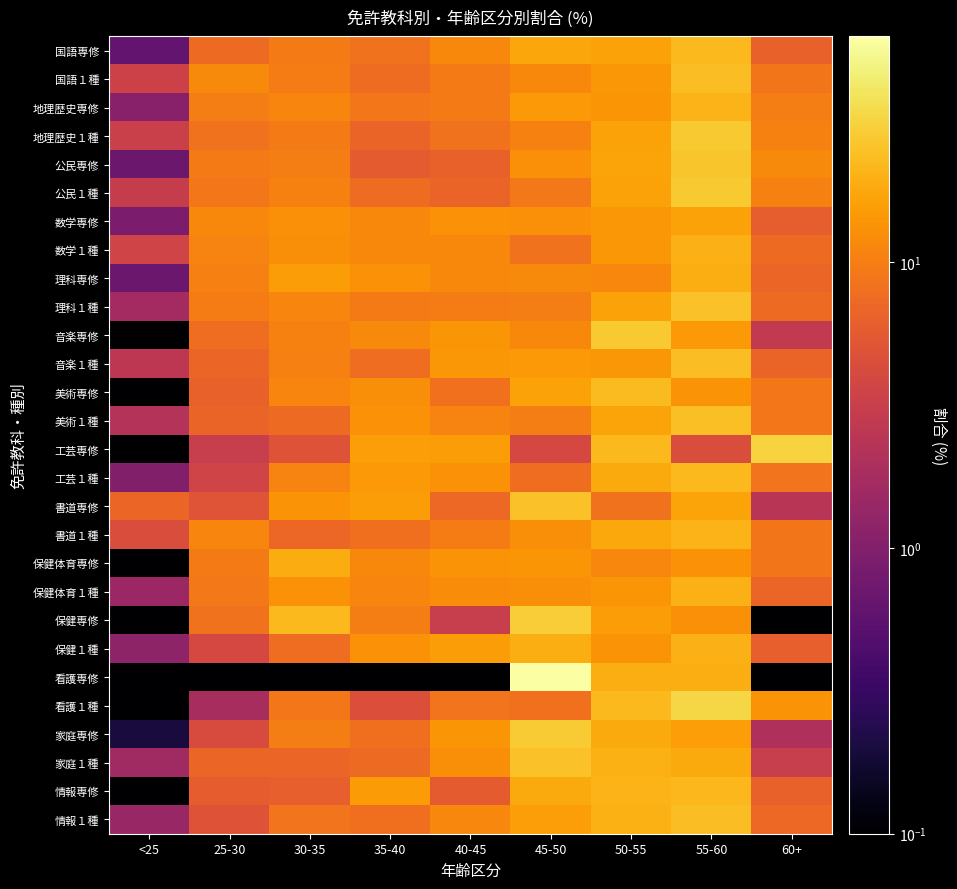

Reading left to right, extract all data points from this chart.

国語専修: <25=0.6	25-30=7.3	30-35=9.4	35-40=8.3	40-45=11.5	45-50=17.4	50-55=16.6	55-60=22.4	60+=6.4
国語１種: <25=3.4	25-30=11.9	30-35=9.8	35-40=7.5	40-45=9.5	45-50=11.5	50-55=14.1	55-60=23.5	60+=8.9
地理歴史専修: <25=1.1	25-30=10.1	30-35=11.1	35-40=9.0	40-45=9.5	45-50=14.7	50-55=13.8	55-60=20.7	60+=10.1
地理歴史１種: <25=3.2	25-30=8.3	30-35=9.5	35-40=6.7	40-45=8.3	45-50=10.5	50-55=16.3	55-60=26.9	60+=10.5
公民専修: <25=0.7	25-30=9.5	30-35=10.0	35-40=5.7	40-45=6.3	45-50=12.8	50-55=17.1	55-60=26.2	60+=11.8
公民１種: <25=3.0	25-30=9.1	30-35=10.4	35-40=7.5	40-45=6.6	45-50=9.3	50-55=16.4	55-60=27.2	60+=10.6
数学専修: <25=0.9	25-30=11.6	30-35=12.8	35-40=11.7	40-45=13.3	45-50=12.9	50-55=14.3	55-60=16.5	60+=6.1
数学１種: <25=3.6	25-30=10.7	30-35=12.4	35-40=11.6	40-45=11.6	45-50=8.4	50-55=14.3	55-60=20.1	60+=7.3
理科専修: <25=0.7	25-30=10.3	30-35=15.4	35-40=13.0	40-45=11.6	45-50=11.8	50-55=11.2	55-60=19.2	60+=6.8
理科１種: <25=1.7	25-30=9.8	30-35=10.9	35-40=9.5	40-45=9.7	45-50=9.9	50-55=16.3	55-60=24.7	60+=7.4
音楽専修: <25=0.0	25-30=7.8	30-35=10.6	35-40=11.8	40-45=13.7	45-50=11.7	50-55=27.1	55-60=14.6	60+=2.8
音楽１種: <25=2.6	25-30=6.8	30-35=10.2	35-40=7.7	40-45=14.3	45-50=14.4	50-55=14.2	55-60=23.3	60+=6.7
美術専修: <25=0.0	25-30=6.4	30-35=10.9	35-40=12.4	40-45=8.2	45-50=16.6	50-55=23.0	55-60=13.4	60+=9.1
美術１種: <25=2.2	25-30=6.7	30-35=7.3	35-40=13.0	40-45=10.8	45-50=9.9	50-55=16.8	55-60=24.3	60+=9.0
工芸専修: <25=0.0	25-30=3.1	30-35=4.9	35-40=15.6	40-45=15.3	45-50=3.9	50-55=22.1	55-60=4.4	60+=30.9
工芸１種: <25=1.0	25-30=3.6	30-35=10.7	35-40=14.4	40-45=13.2	45-50=7.7	50-55=18.4	55-60=22.3	60+=8.6
書道専修: <25=6.9	25-30=5.1	30-35=13.5	35-40=15.4	40-45=7.2	45-50=24.4	50-55=8.4	55-60=16.7	60+=2.4
書道１種: <25=4.4	25-30=11.1	30-35=7.0	35-40=7.9	40-45=9.7	45-50=12.6	50-55=17.6	55-60=20.9	60+=8.8
保健体育専修: <25=0.1	25-30=9.4	30-35=18.6	35-40=11.7	40-45=13.4	45-50=13.7	50-55=11.2	55-60=13.2	60+=8.8
保健体育１種: <25=1.5	25-30=9.2	30-35=13.1	35-40=10.9	40-45=12.1	45-50=12.5	50-55=13.8	55-60=20.1	60+=6.9
保健専修: <25=0.0	25-30=8.4	30-35=22.2	35-40=9.9	40-45=3.1	45-50=28.5	50-55=15.2	55-60=12.8	60+=0.0
保健１種: <25=1.2	25-30=3.9	30-35=7.7	35-40=13.1	40-45=15.2	45-50=19.0	50-55=13.4	55-60=20.3	60+=6.2
看護専修: <25=0.0	25-30=0.0	30-35=0.0	35-40=0.0	40-45=0.0	45-50=61.5	50-55=19.2	55-60=19.2	60+=0.0
看護１種: <25=0.0	25-30=1.8	30-35=9.0	35-40=4.6	40-45=8.6	45-50=8.1	50-55=22.2	55-60=32.2	60+=13.5
家庭専修: <25=0.2	25-30=4.3	30-35=10.0	35-40=7.9	40-45=13.9	45-50=27.7	50-55=18.4	55-60=15.6	60+=2.0
家庭１種: <25=1.6	25-30=6.8	30-35=6.9	35-40=7.3	40-45=12.4	45-50=24.5	50-55=19.5	55-60=18.0	60+=3.1
情報専修: <25=0.0	25-30=5.9	30-35=6.2	35-40=14.8	40-45=5.8	45-50=18.4	50-55=20.5	55-60=21.9	60+=6.4
情報１種: <25=1.4	25-30=4.9	30-35=8.5	35-40=7.9	40-45=11.2	45-50=15.6	50-55=19.4	55-60=23.7	60+=7.2